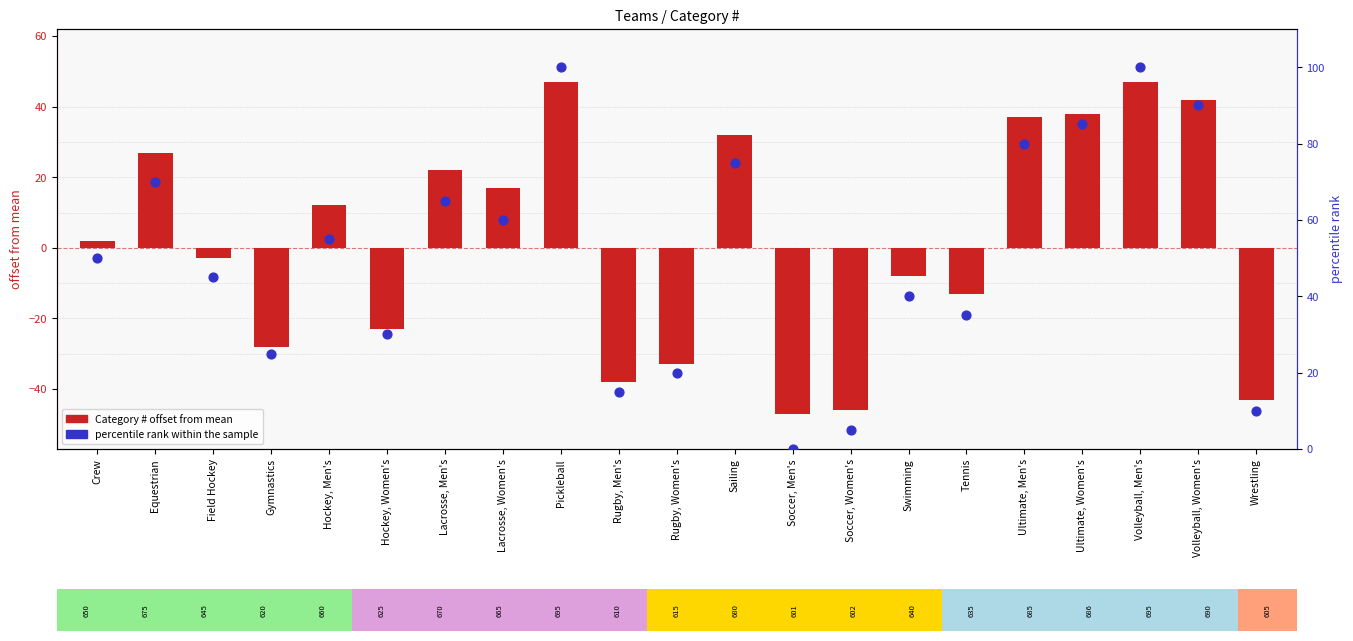

What is the total value across all series at Hockey, Women's?

7